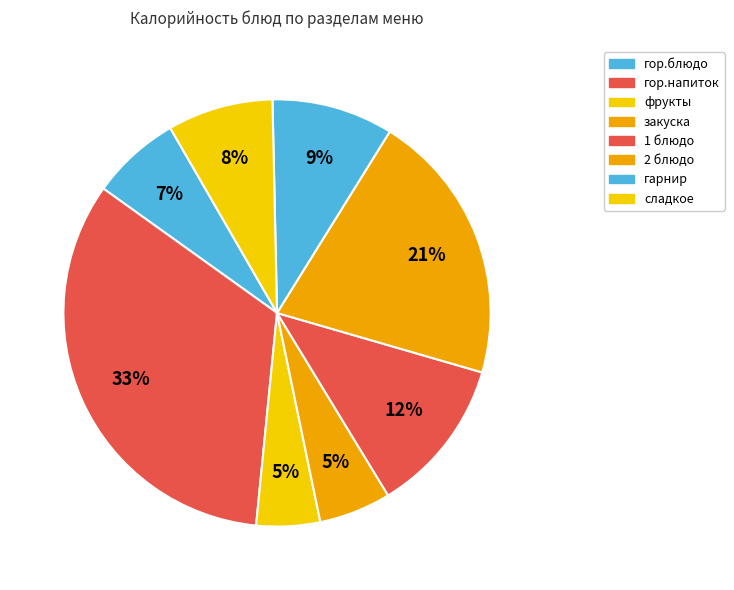

How many segments does this pie chart have?

8